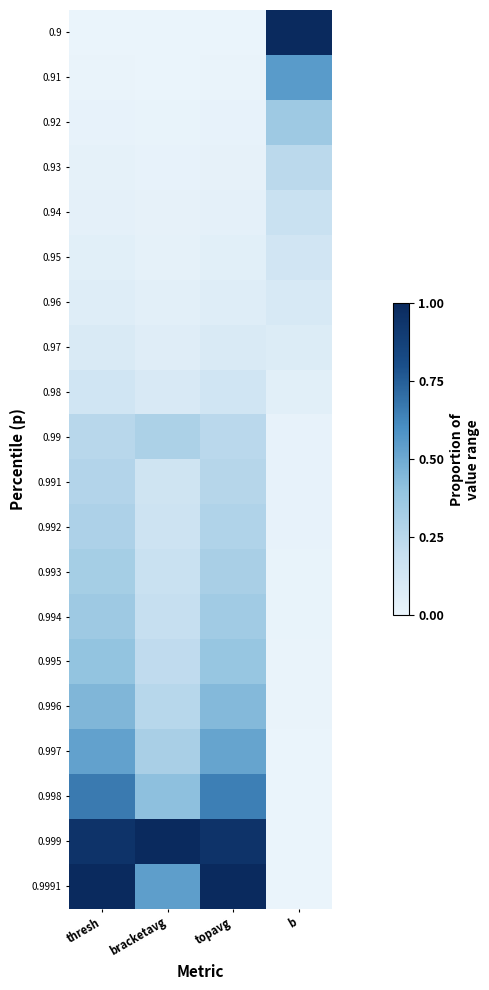

Reading left to right, extract all data points from this chart.

0.9: thresh=0.0	bracketavg=0.0	topavg=0.0	b=1.0
0.91: thresh=0.0	bracketavg=0.0	topavg=0.0	b=0.6
0.92: thresh=0.0	bracketavg=0.0	topavg=0.0	b=0.4
0.93: thresh=0.0	bracketavg=0.0	topavg=0.0	b=0.2
0.94: thresh=0.0	bracketavg=0.0	topavg=0.0	b=0.2
0.95: thresh=0.0	bracketavg=0.0	topavg=0.0	b=0.1
0.96: thresh=0.1	bracketavg=0.0	topavg=0.1	b=0.1
0.97: thresh=0.1	bracketavg=0.1	topavg=0.1	b=0.1
0.98: thresh=0.1	bracketavg=0.1	topavg=0.1	b=0.0
0.99: thresh=0.3	bracketavg=0.3	topavg=0.2	b=0.0
0.991: thresh=0.3	bracketavg=0.2	topavg=0.3	b=0.0
0.992: thresh=0.3	bracketavg=0.2	topavg=0.3	b=0.0
0.993: thresh=0.3	bracketavg=0.2	topavg=0.3	b=0.0
0.994: thresh=0.4	bracketavg=0.2	topavg=0.3	b=0.0
0.995: thresh=0.4	bracketavg=0.2	topavg=0.4	b=0.0
0.996: thresh=0.5	bracketavg=0.3	topavg=0.4	b=0.0
0.997: thresh=0.5	bracketavg=0.3	topavg=0.5	b=0.0
0.998: thresh=0.7	bracketavg=0.4	topavg=0.7	b=0.0
0.999: thresh=0.9	bracketavg=1.0	topavg=0.9	b=0.0
0.9991: thresh=1.0	bracketavg=0.5	topavg=1.0	b=0.0